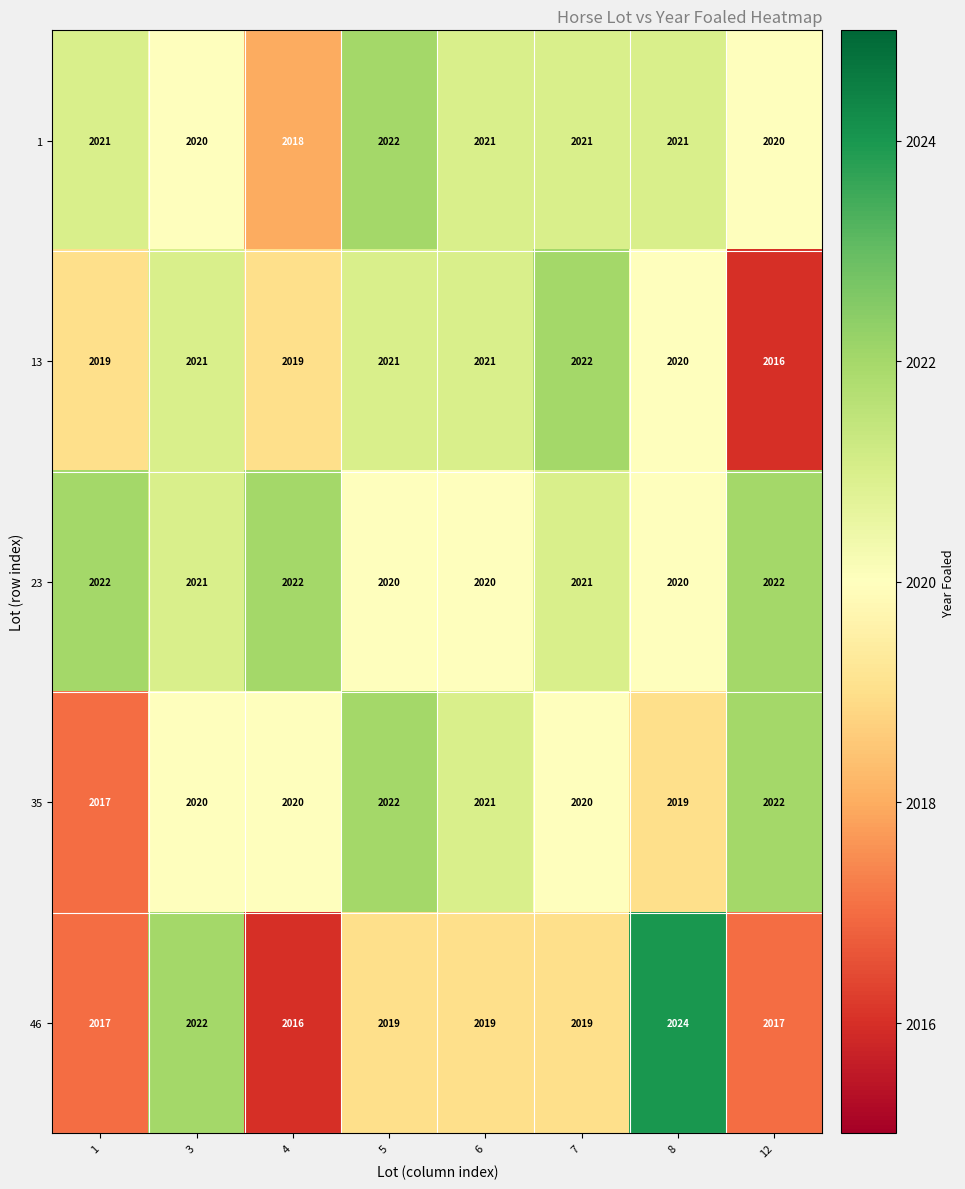

Between 3 and 6, which series saw the biggest shift?

46